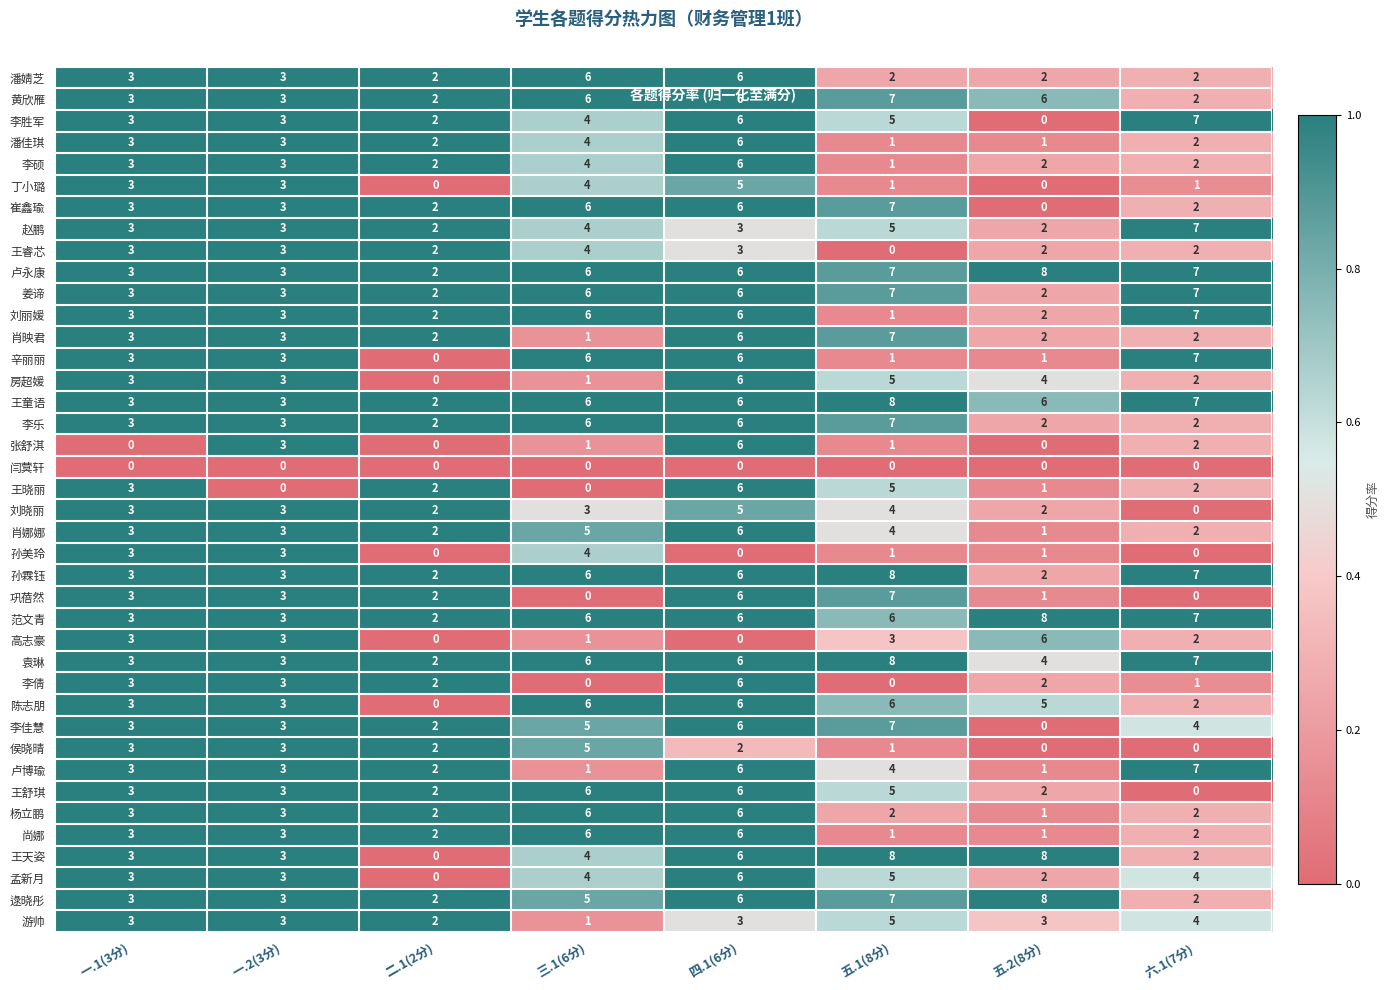

At how many categories does at least one series exceed 0?

8